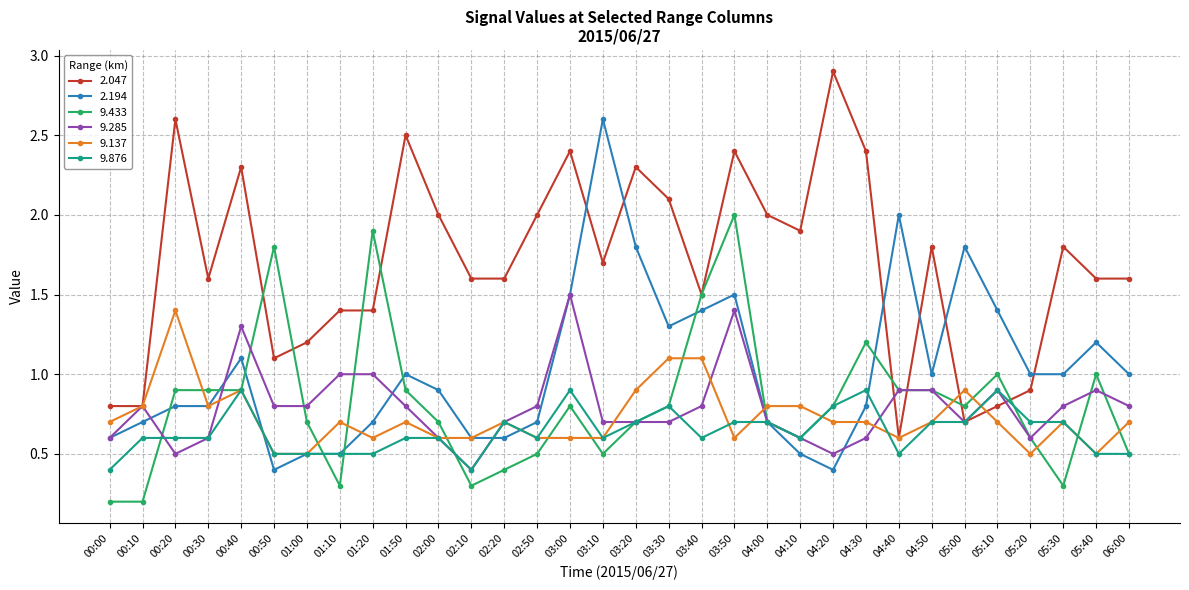

Between 00:10 and 03:50, which series saw the biggest shift?

9.433